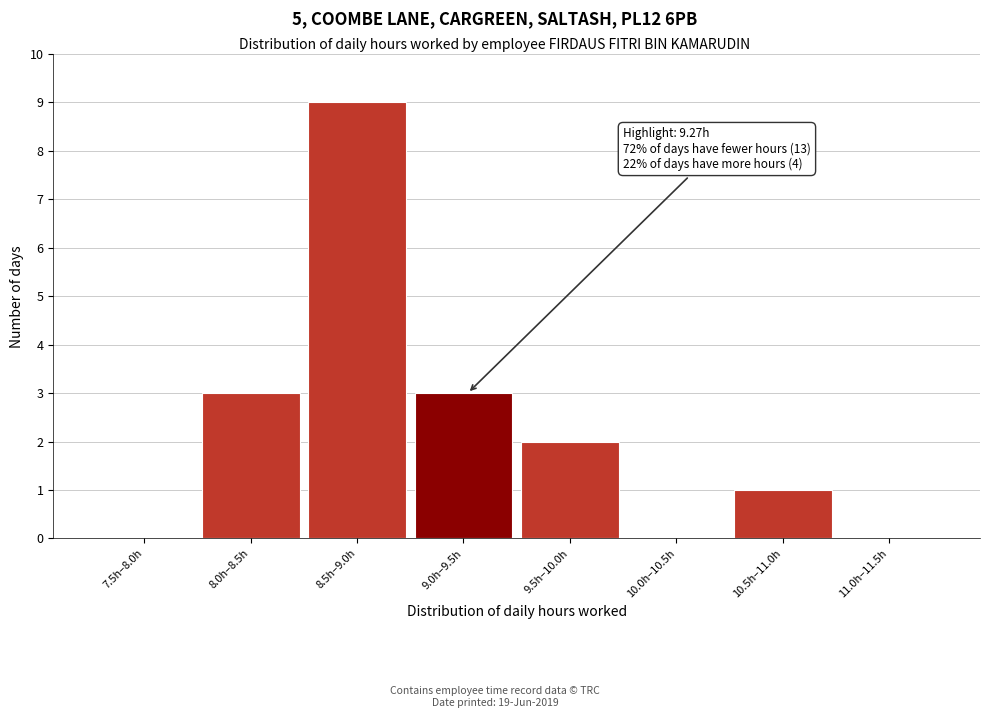

Reading left to right, extract all data points from this chart.

7.5h–8.0h=0	8.0h–8.5h=3	8.5h–9.0h=9	9.0h–9.5h=3	9.5h–10.0h=2	10.0h–10.5h=0	10.5h–11.0h=1	11.0h–11.5h=0